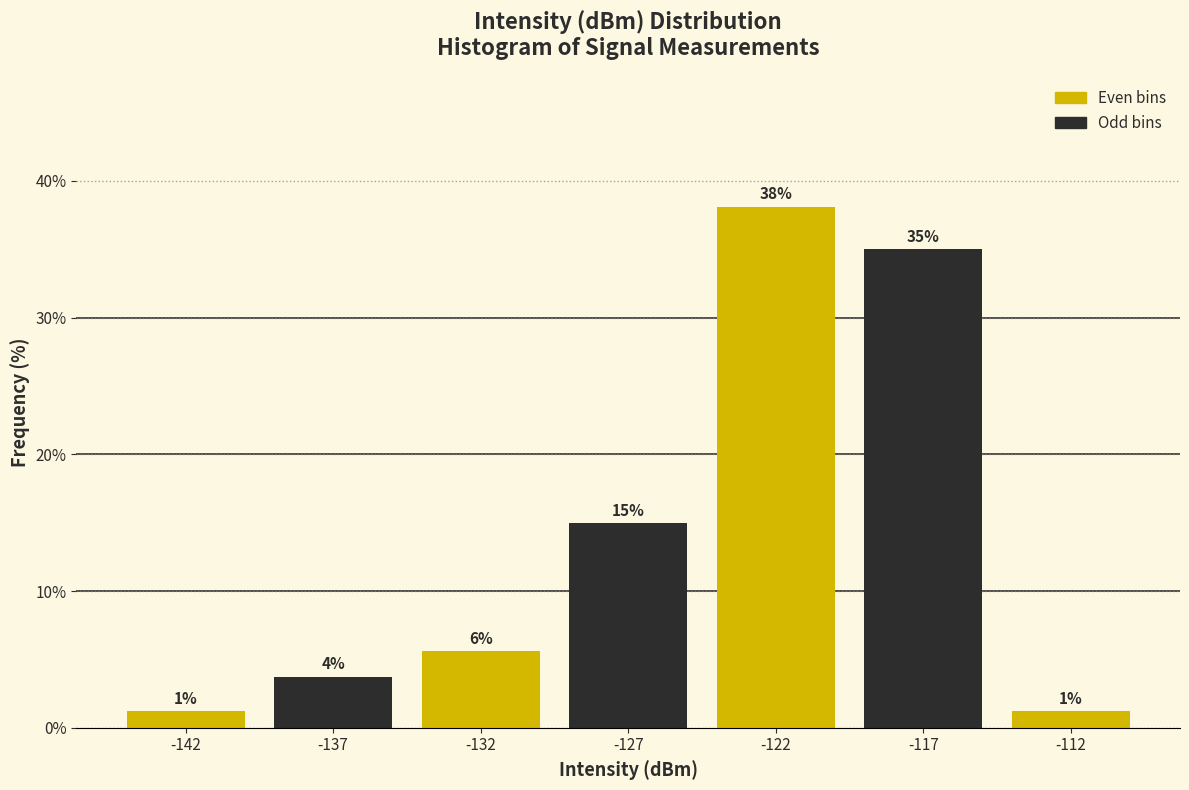

How many bars are there in total?

7